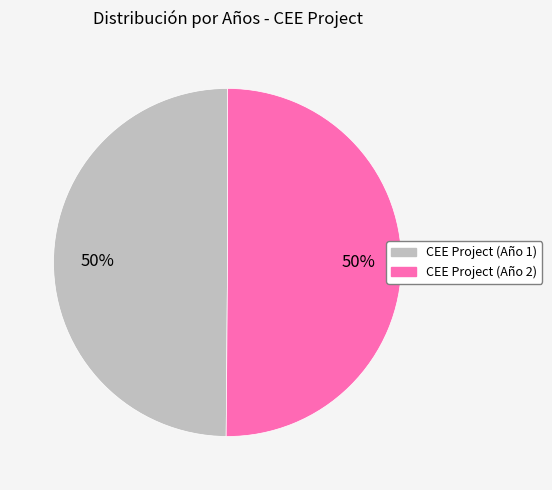

Combined, do CEE Project (Año 2) and CEE Project (Año 1) account for over 50%?

Yes